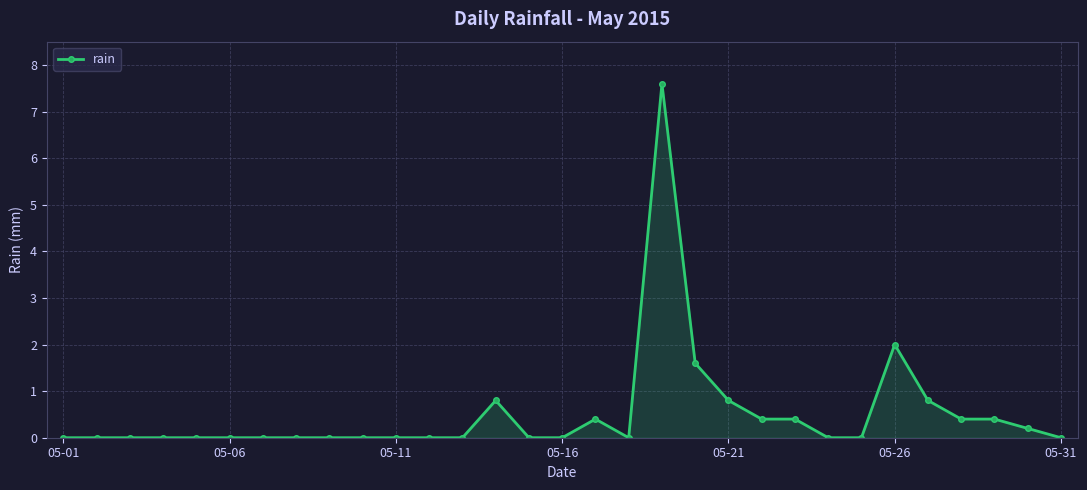

How many series are shown in this chart?

1